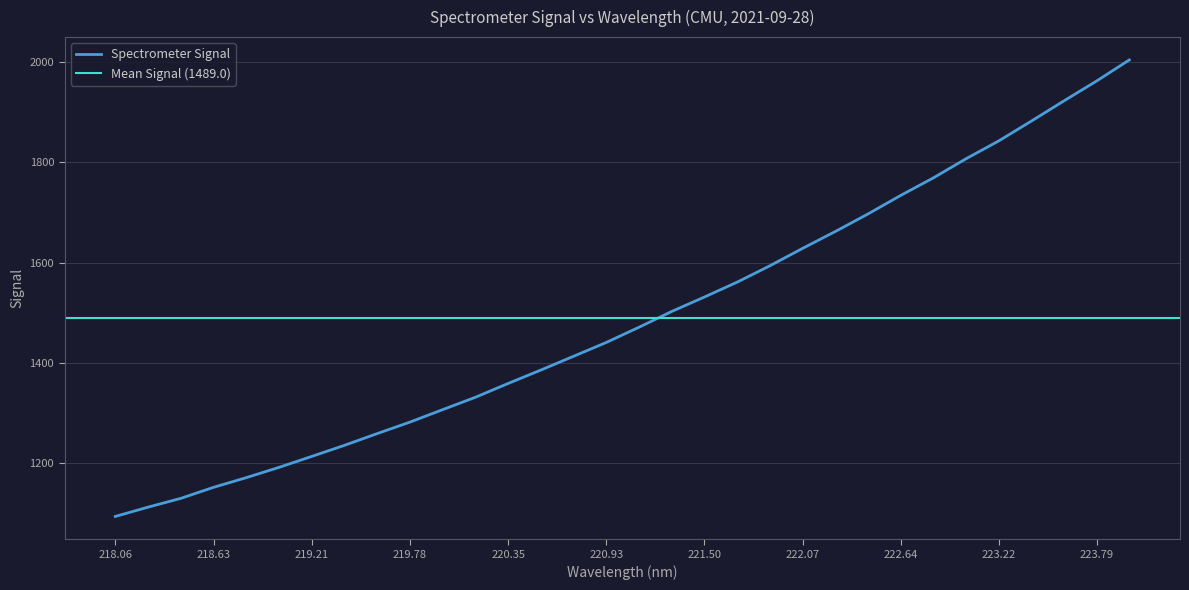

Is this an area chart (filled region under the line)?

No